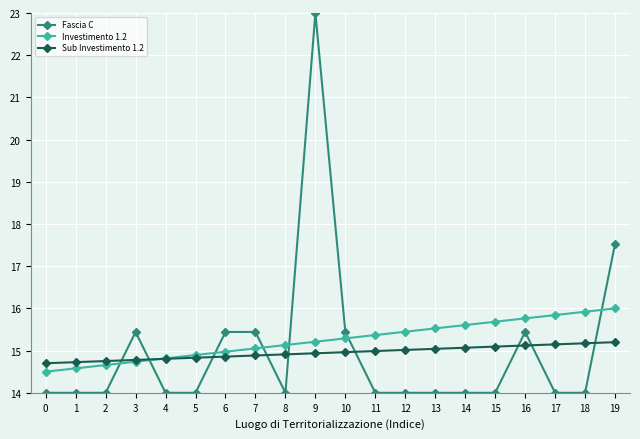

What is the sum of all Fascia C values?

299.7